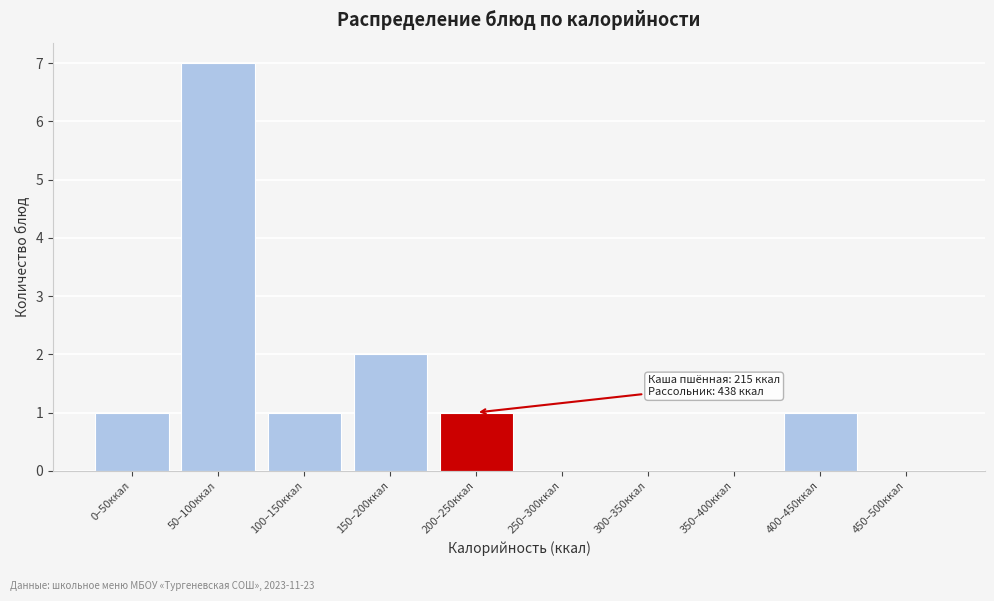

Reading left to right, what are all the values shown in this chart?

0–50ккал=1	50–100ккал=7	100–150ккал=1	150–200ккал=2	200–250ккал=1	250–300ккал=0	300–350ккал=0	350–400ккал=0	400–450ккал=1	450–500ккал=0